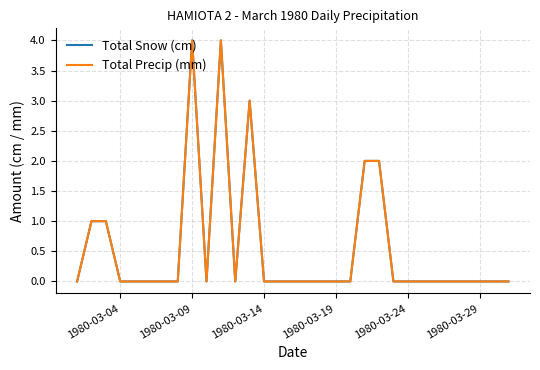

Does the chart have visible grid lines?

Yes